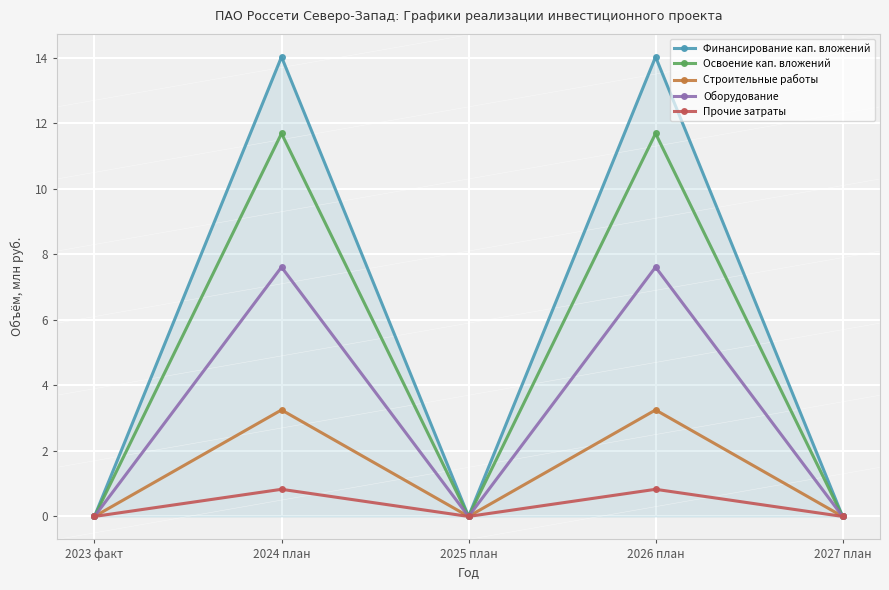

At which category does Строительные работы reach its first local peak?

2024 план